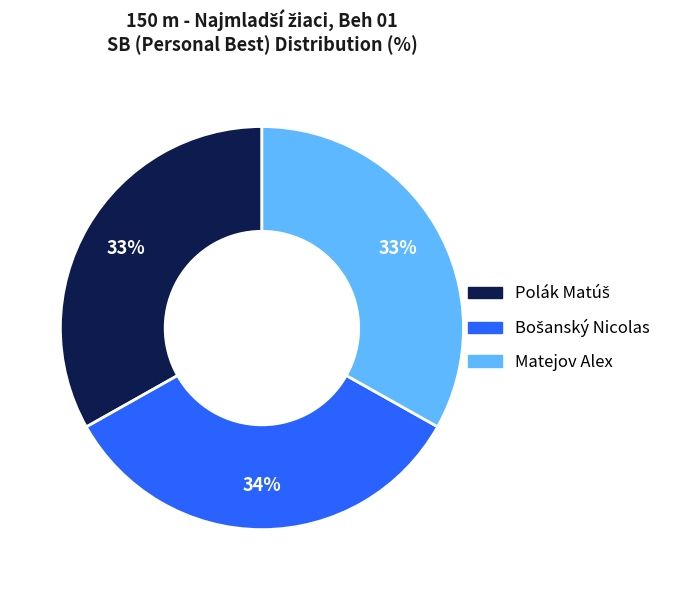

Is it true that Matejov Alex is 48% of the pie?

False